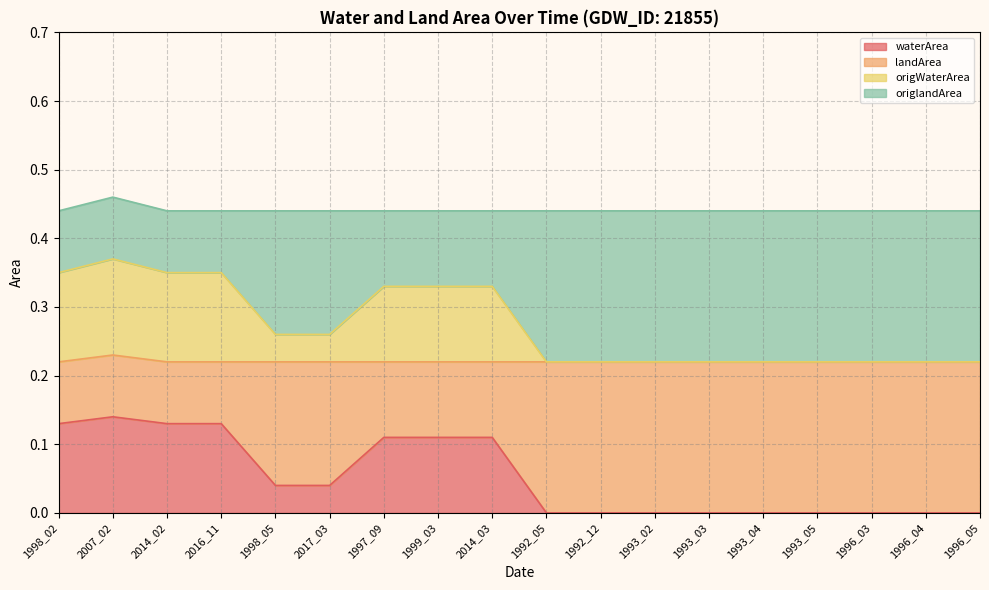

Where is the first local maximum for waterArea?

2007_02